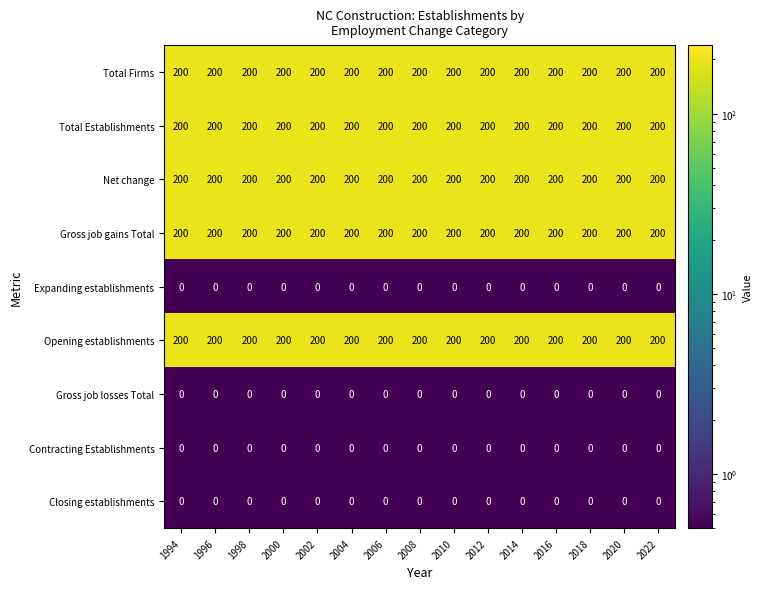

What is the spread (max minus min) of values at 2022?

200